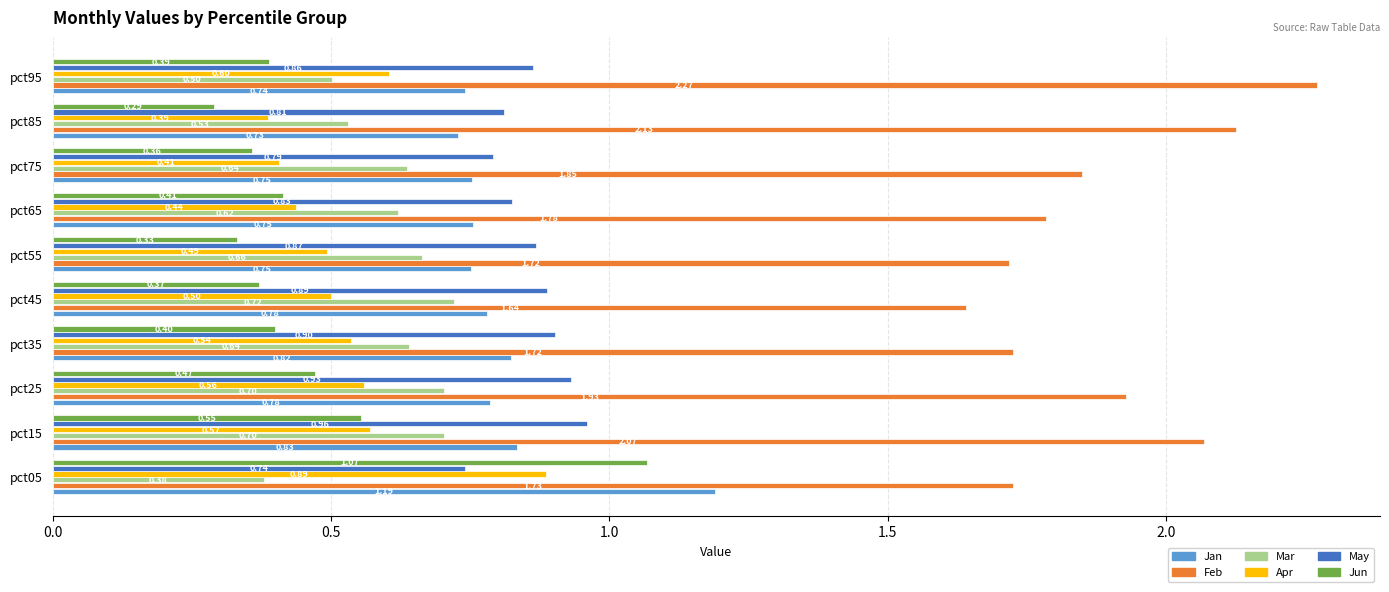

List the labels in order of Jun value, largest first.

pct05, pct15, pct25, pct65, pct35, pct95, pct45, pct75, pct55, pct85